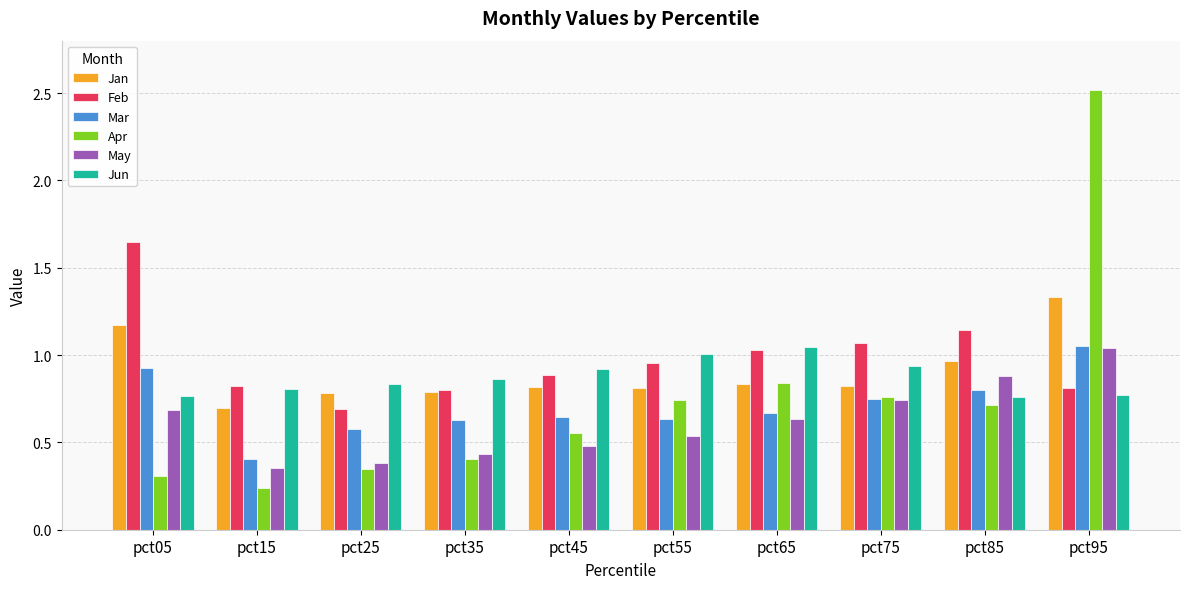

Is the value of Jun at pct25 greater than the value of Apr at pct45?

Yes